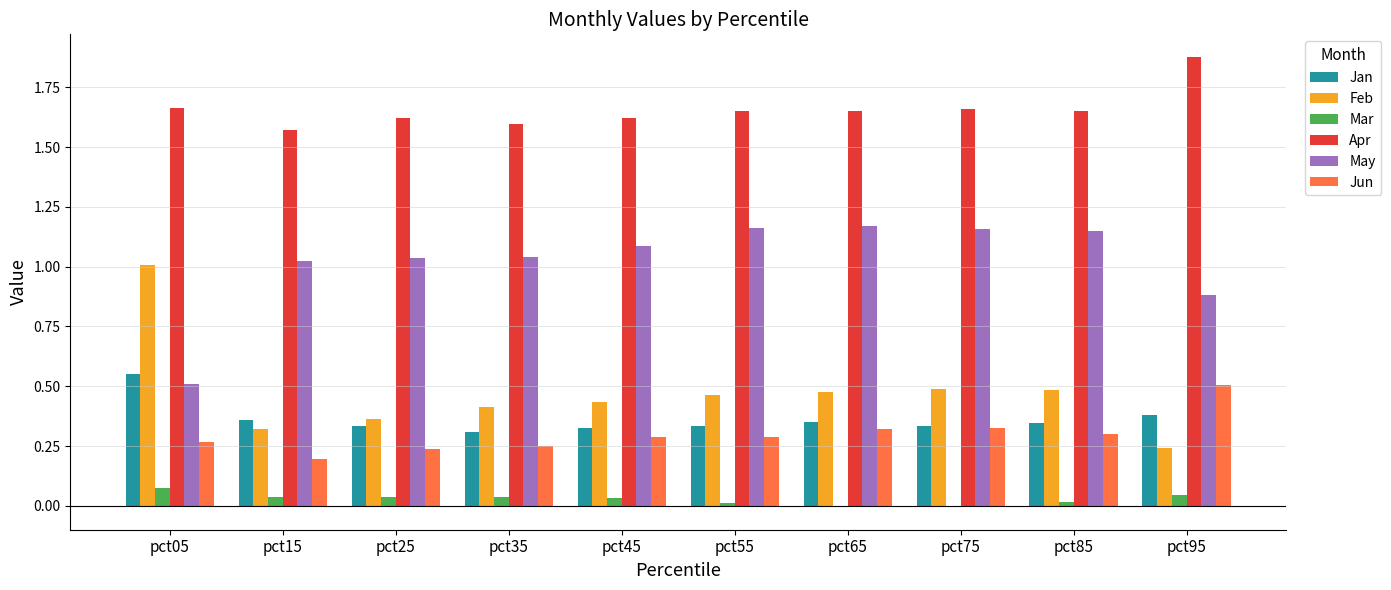

How many groups of bars are there?

10